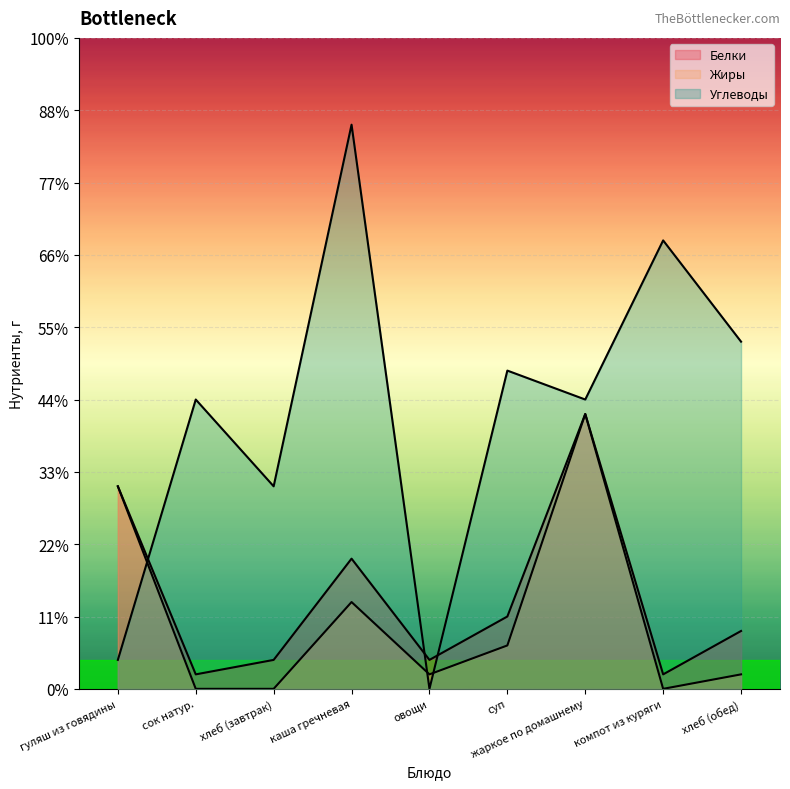

True or false: Жиры has a value of 2 at каша гречневая.

False